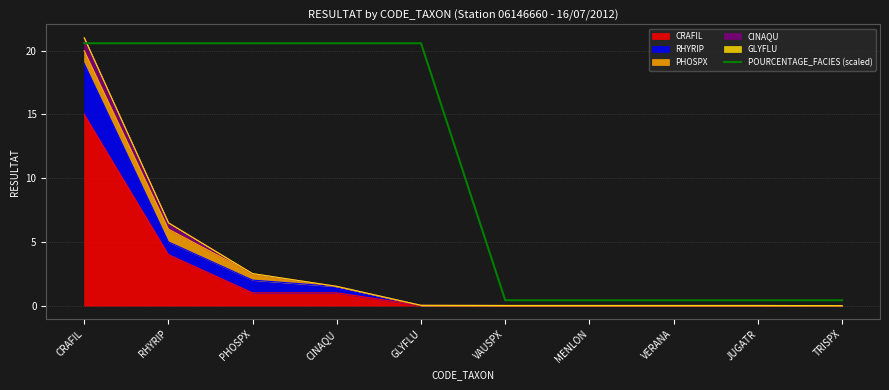

The chart shows a value of 0.2 at VERANA. True or false?

False